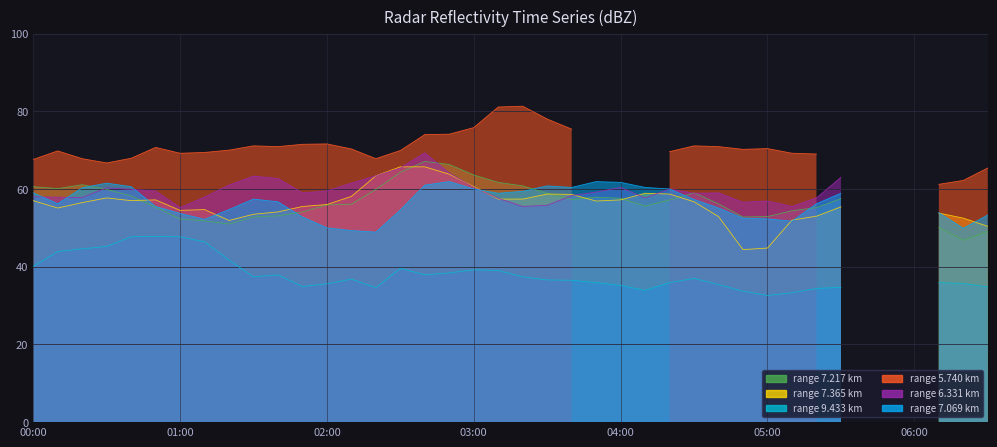

What is the total value across all series at 2017/12/29 05:00?

309.9